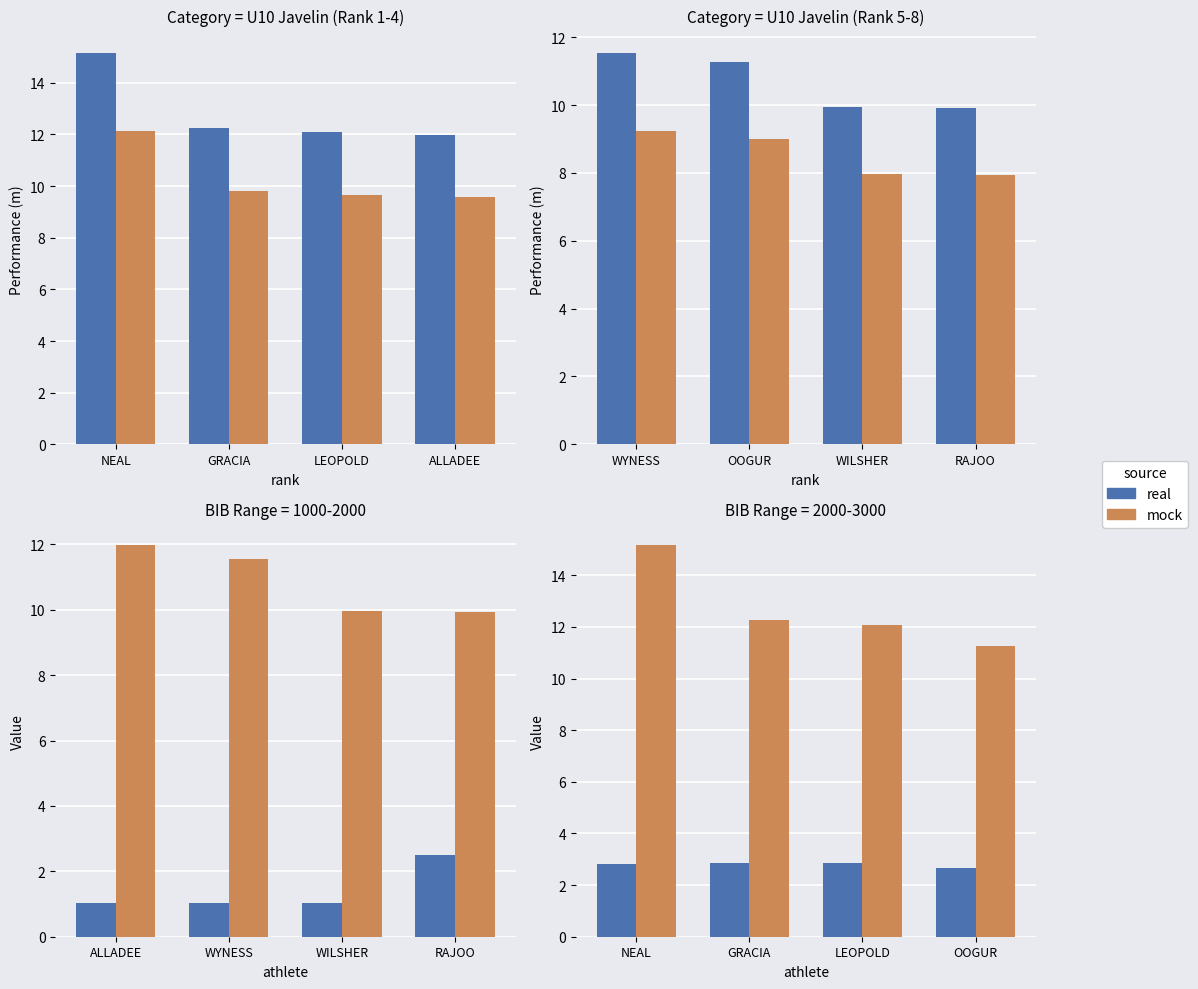

Which has a higher value, OOGUR or GRACIA?

GRACIA